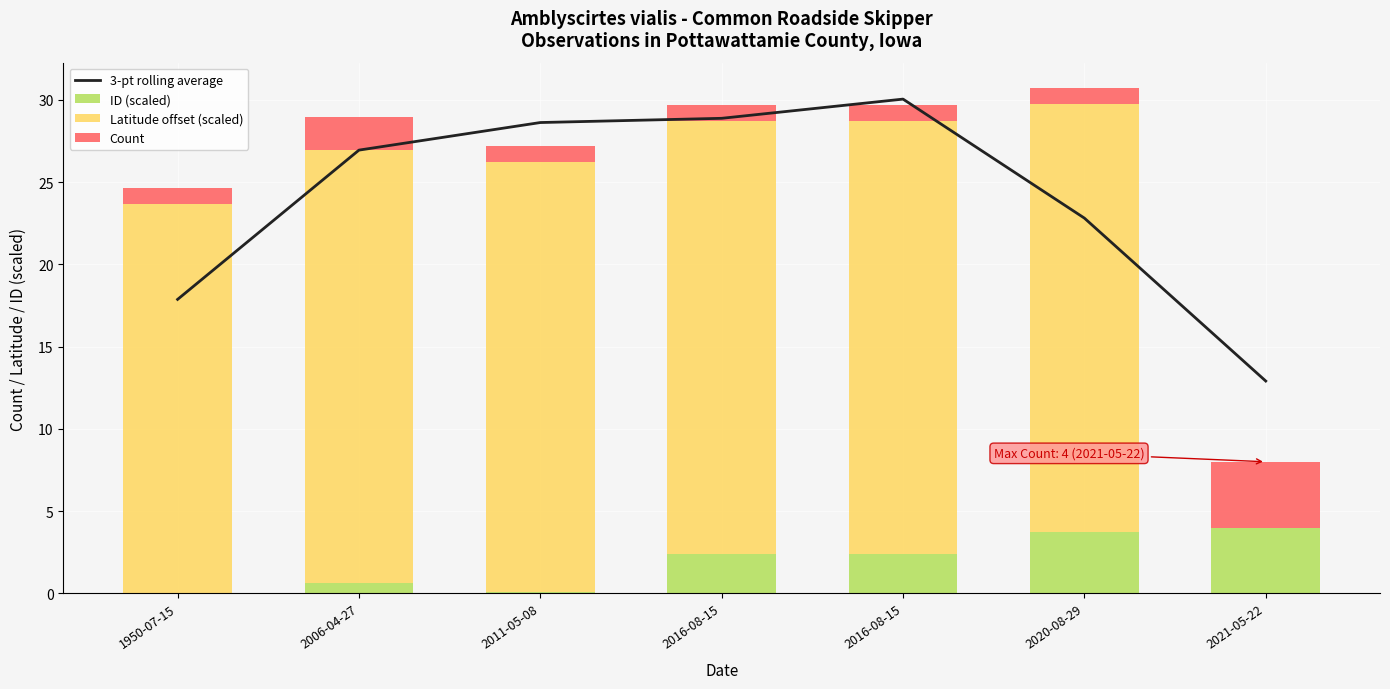

Count the number of data series in this chart.

4